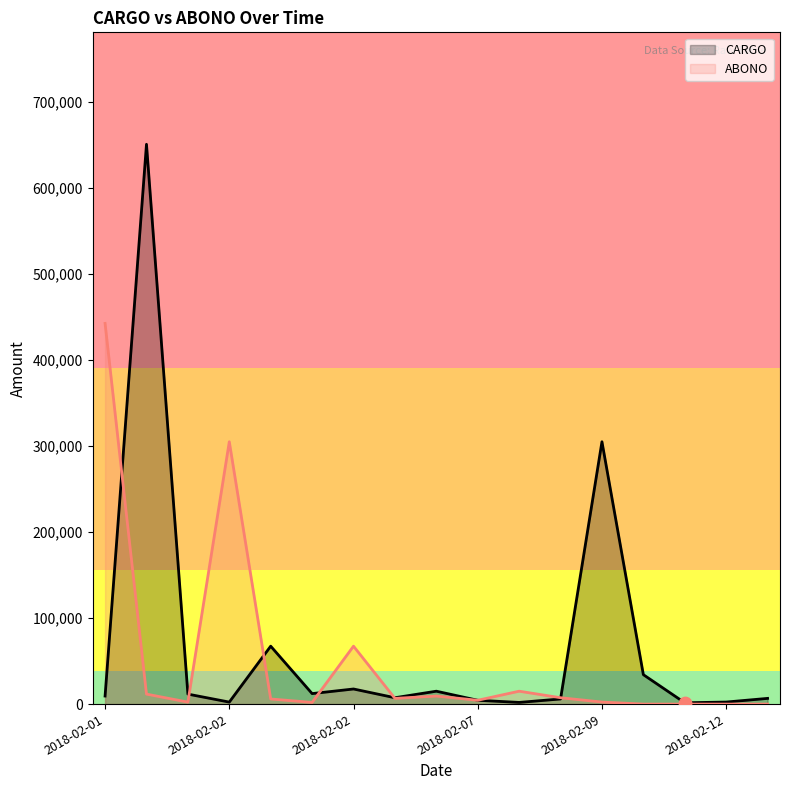

Which series has the largest Y range (max minus min)?

CARGO